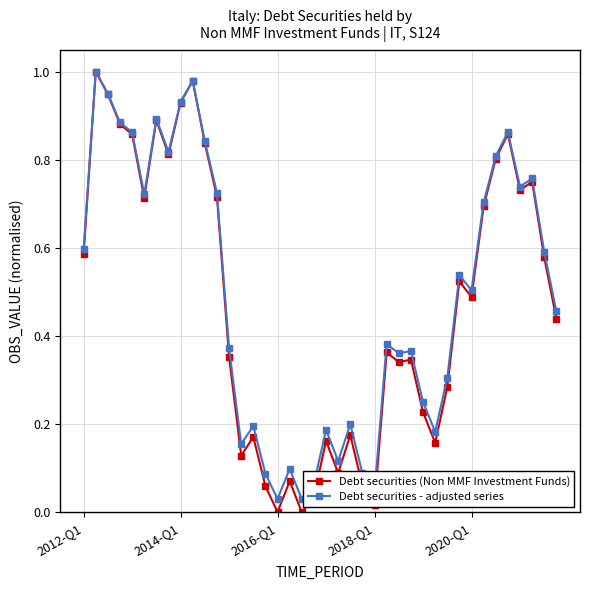

True or false: Debt securities (Non MMF Investment Funds) has more than 2 points higher than both neighbors.

True